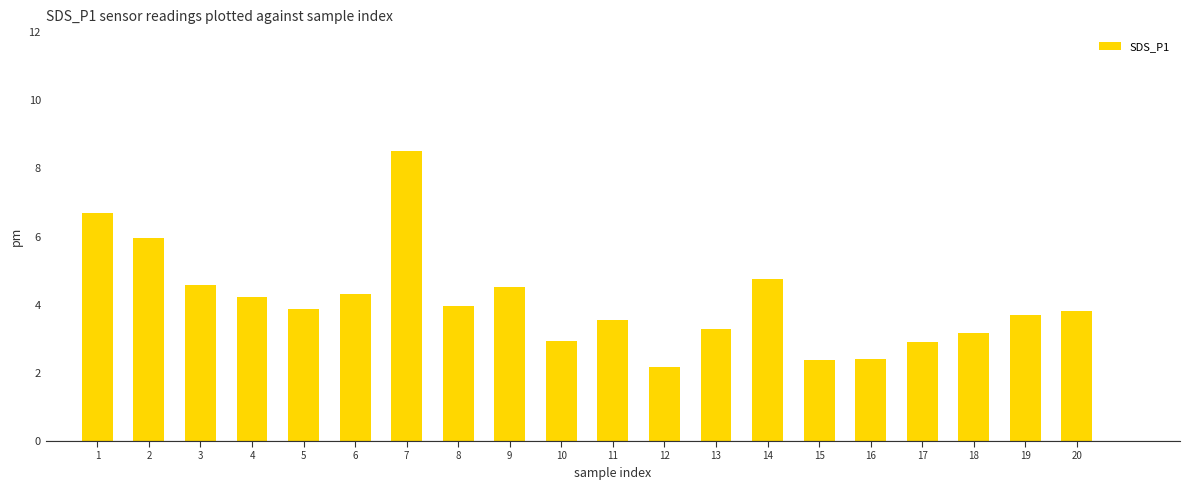

Where is the data nearest to the value 5?

14